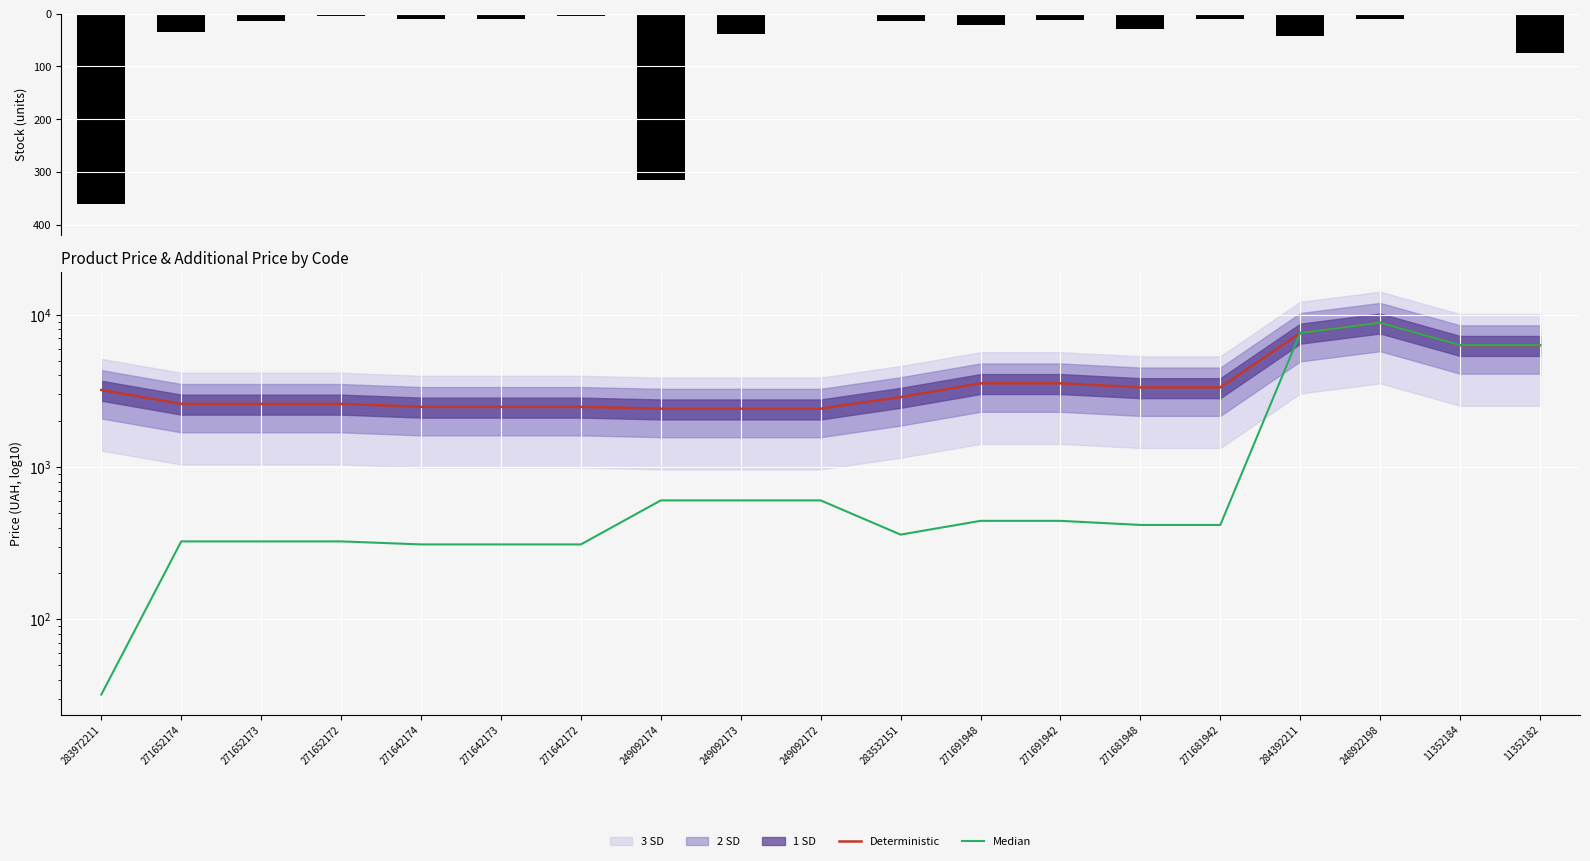

Rank the series by their average value, from lowest to highest.

Залишок, Median, Deterministic